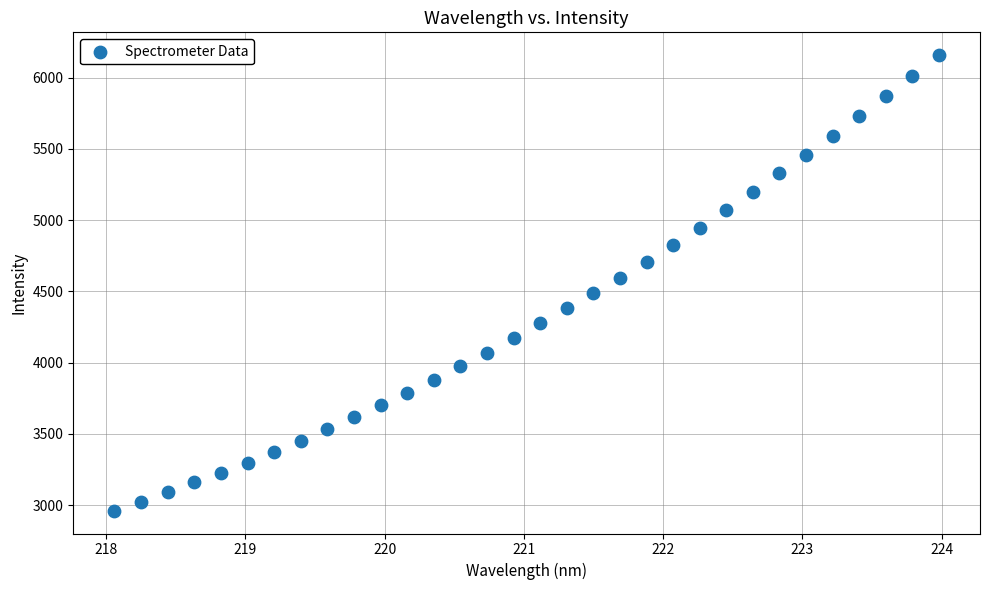

What is the range of Y values (max minus min)?

3196.6